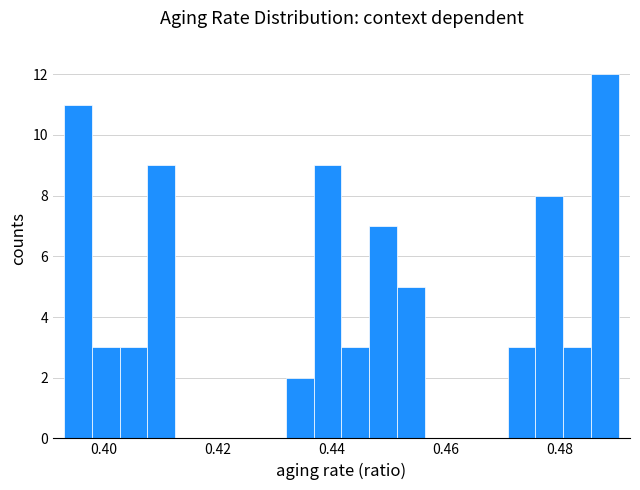

Around what value on the x-axis is the tallest bar? Give the approximate position of its centre, as read against the axis.

0.488